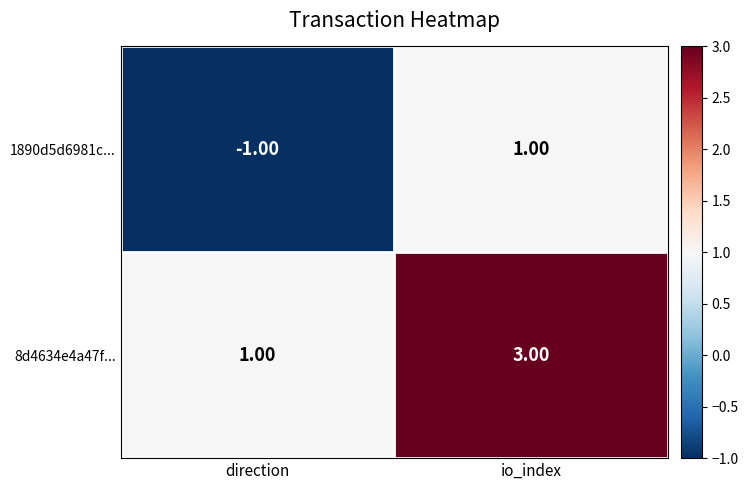

Count the number of categories in the chart.

2